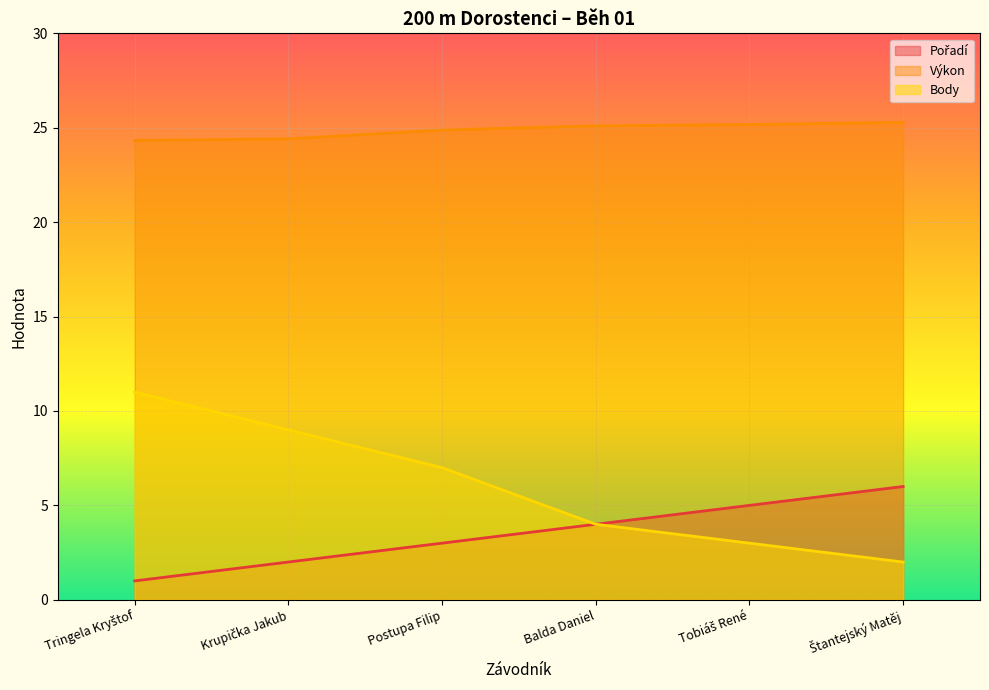

Reading right to left, what are all the values shown in this chart?

Pořadí: 6.0	5.0	4.0	3.0	2.0	1.0
Výkon: 25.3	25.2	25.1	24.9	24.4	24.3
Body: 2.0	3.0	4.0	7.0	9.0	11.0